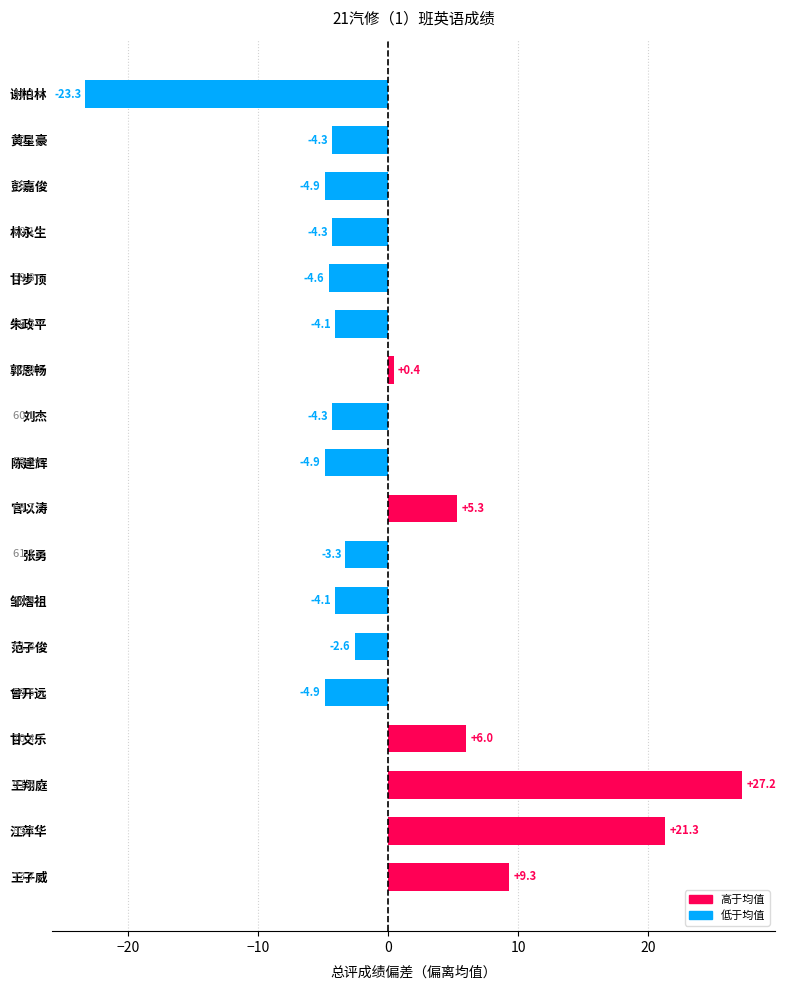

What is the greatest value displayed?

27.2